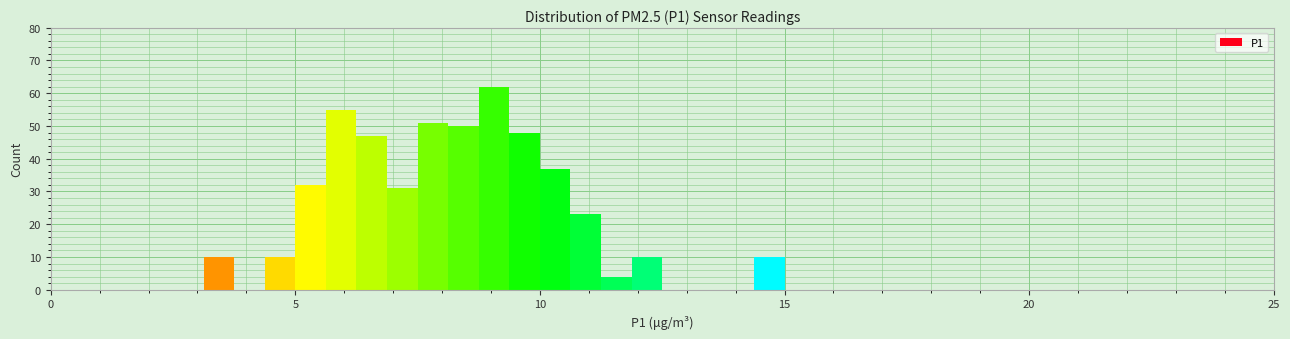

Around what value on the x-axis is the tallest bar? Give the approximate position of its centre, as read against the axis.

9.0